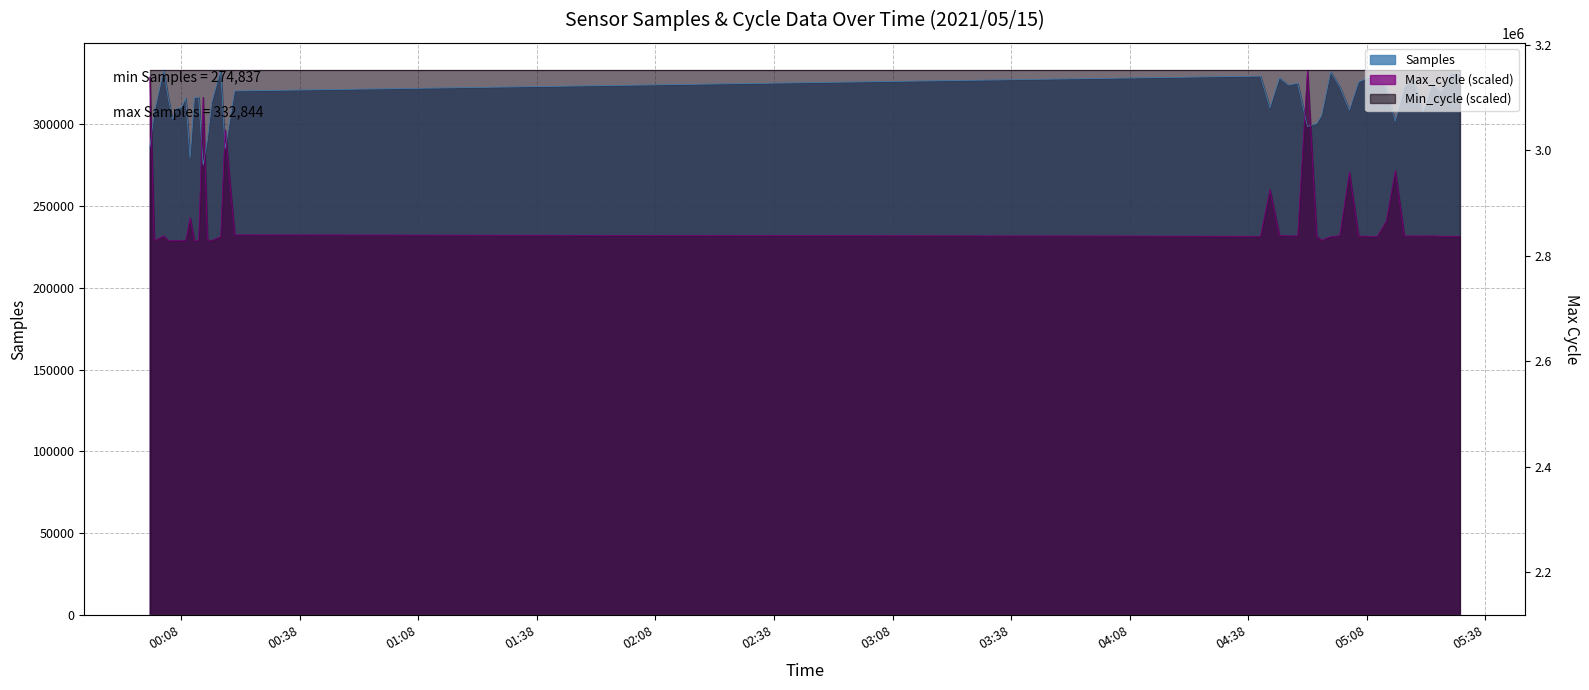

At which label does Max_cycle reach its peak?

2021/05/15 04:53:00